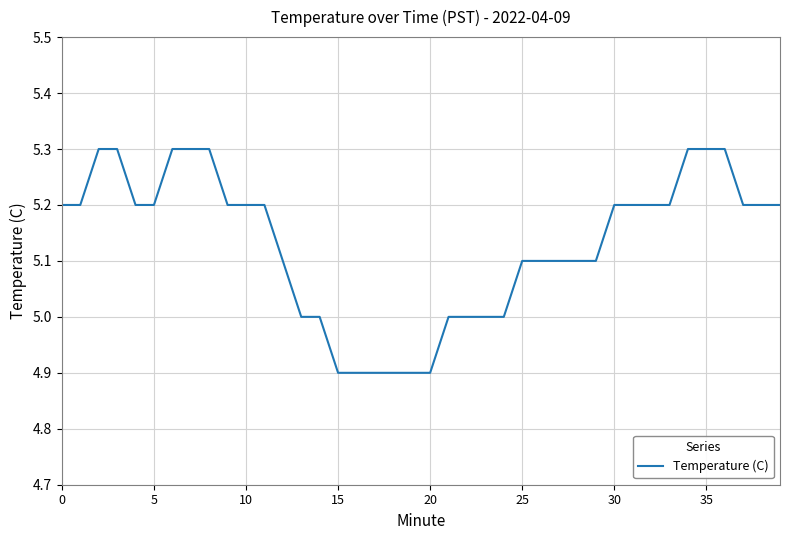

What is the maximum value shown in the chart?

5.3